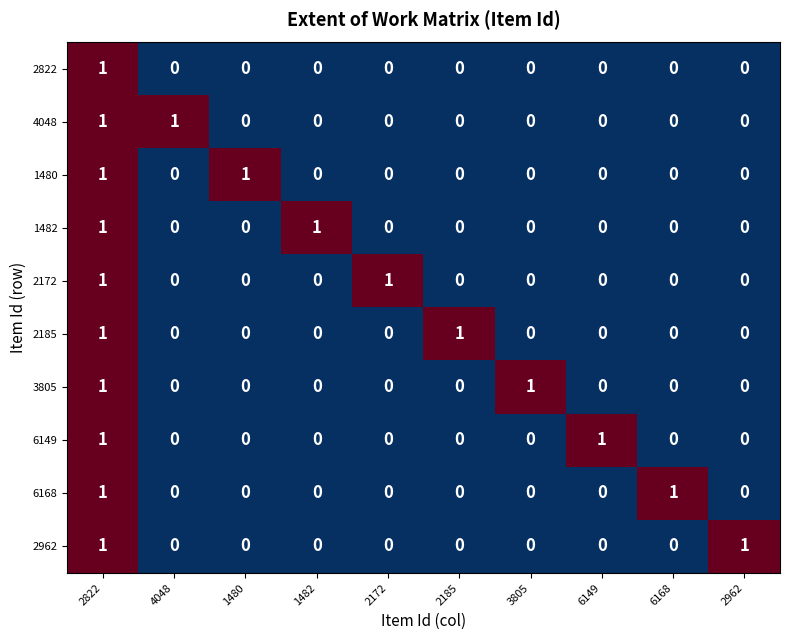

True or false: 3805 has a value of 1 at 3805.

True